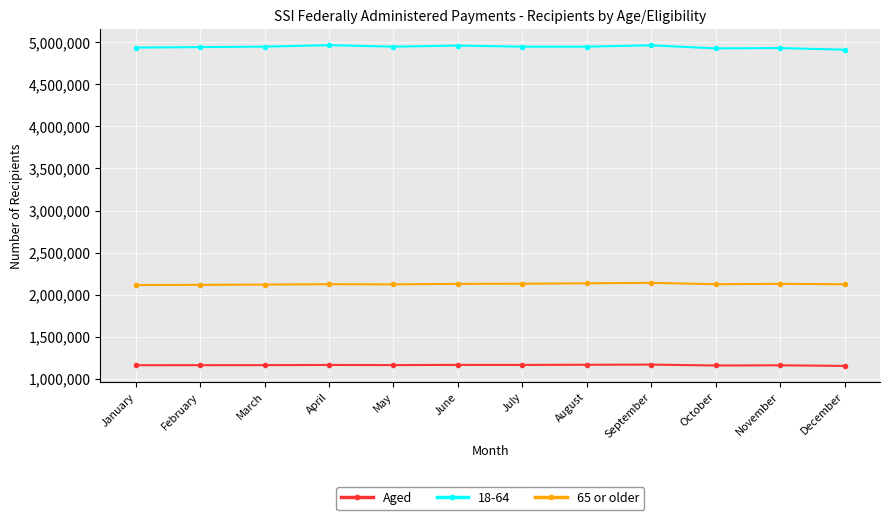

How many lines are shown in the chart?

3